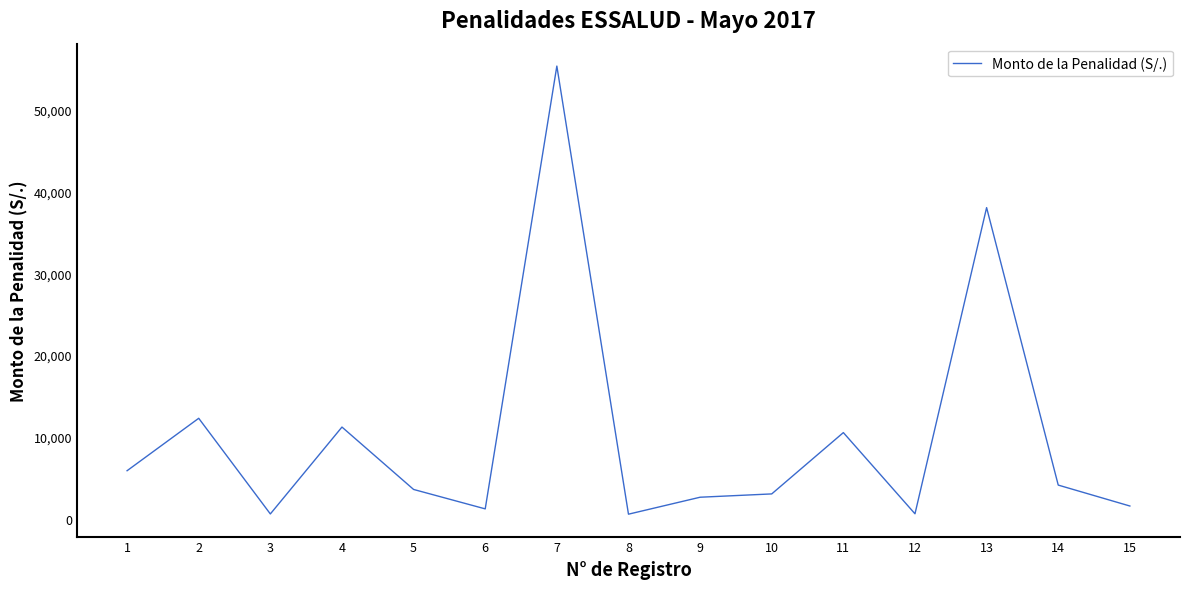

Count the number of data series in this chart.

1